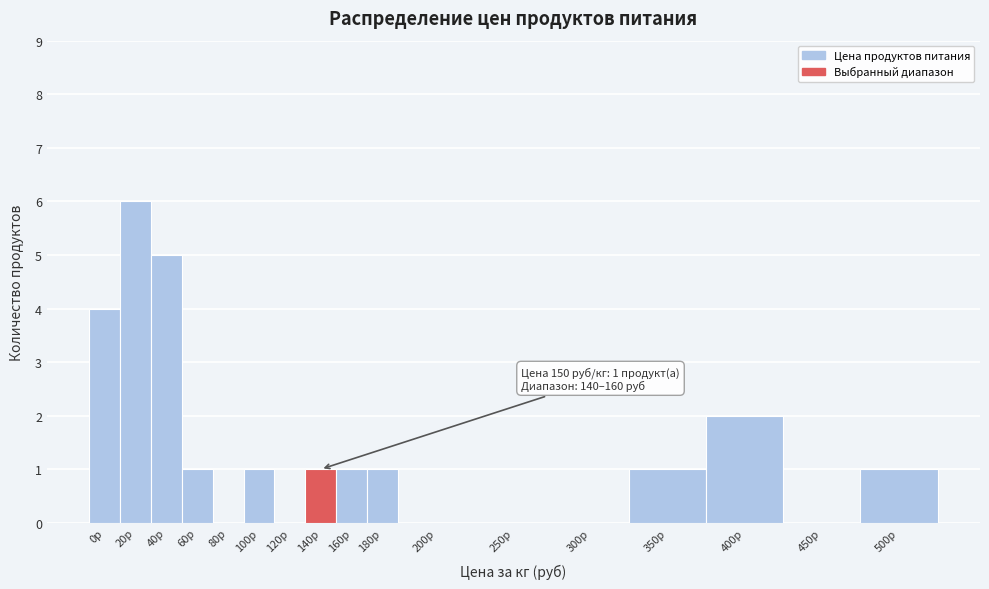

Reading left to right, what are all the values shown in this chart?

0р=4	20р=6	40р=5	60р=1	80р=0	100р=1	120р=0	140р=1	160р=1	180р=1	200р=0	250р=0	300р=0	350р=1	400р=2	450р=0	500р=1